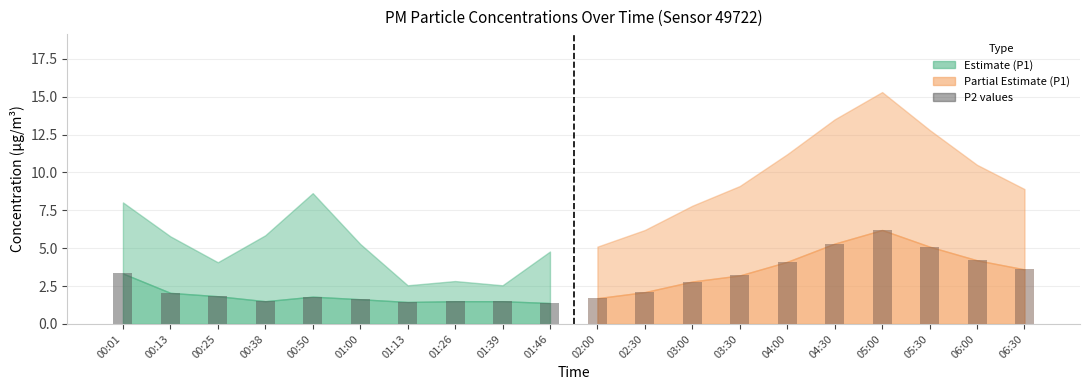

What is the sum of all P2 (Estimate) values?

18.0